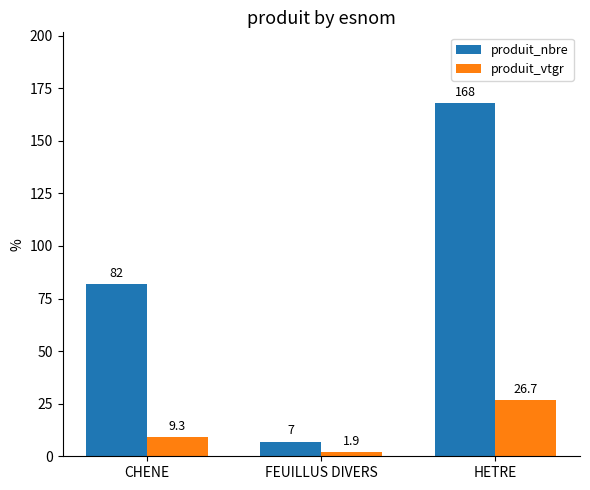

What is the total value across all series at HETRE?

194.7